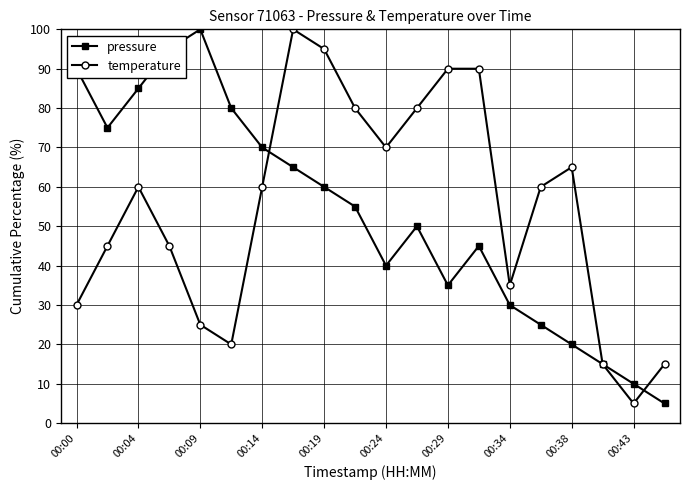

True or false: temperature has more than 1 interior local peaks.

True